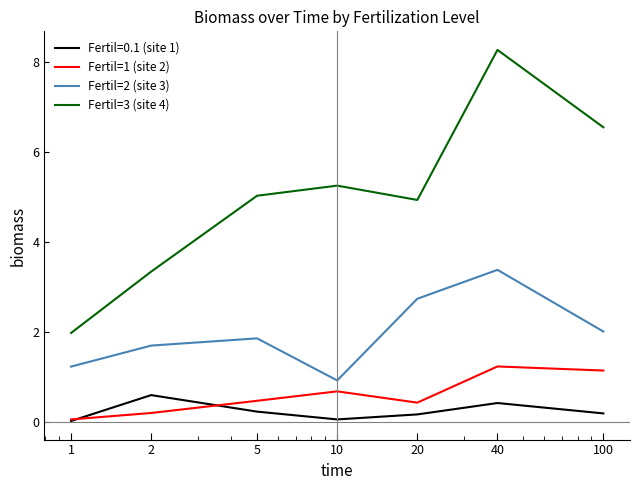

True or false: Fertil=3 (site 4) has more than 2 interior local peaks.

False